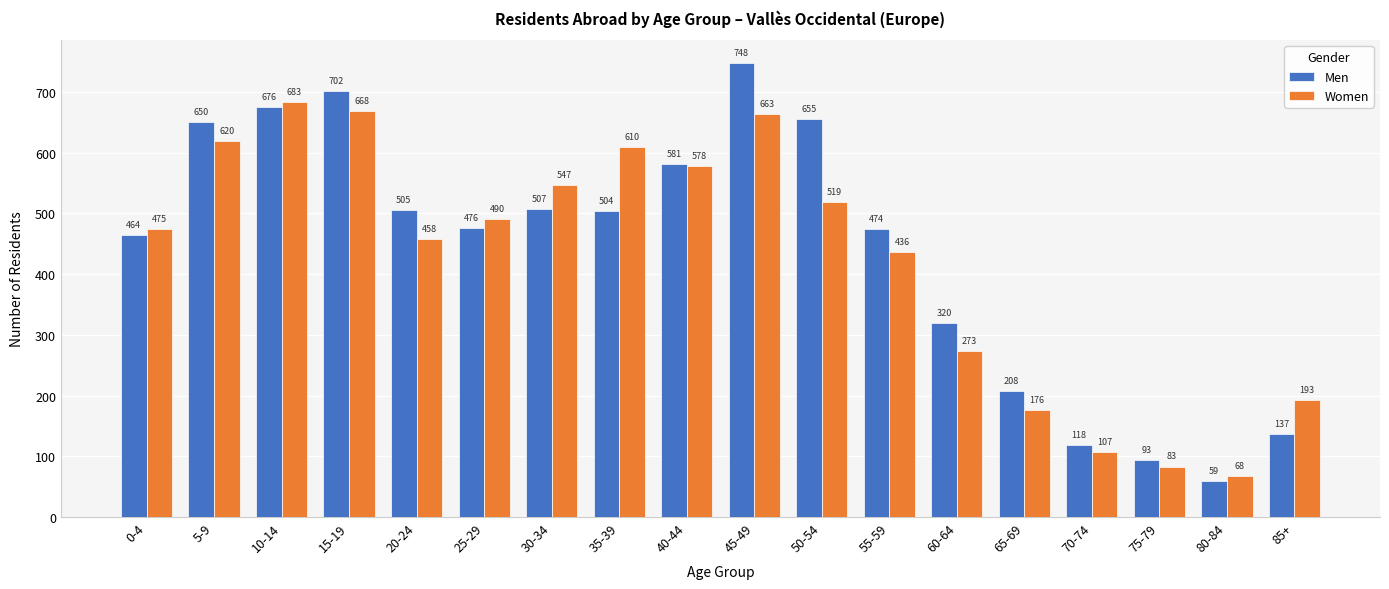

What are all the series names shown in the legend?

Men, Women